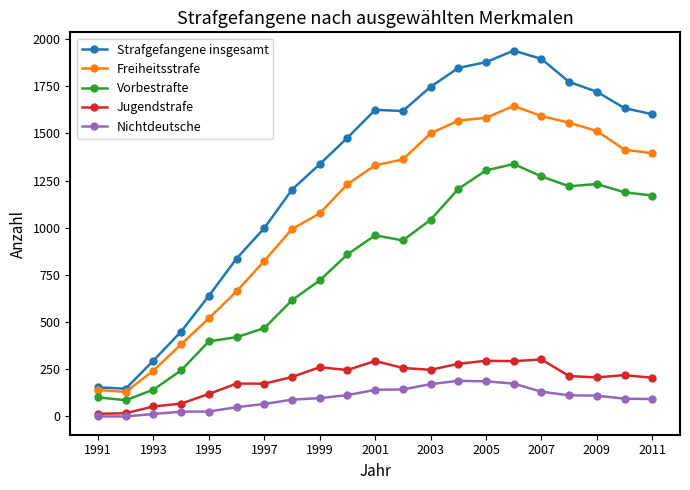

True or false: Freiheitsstrafe and Vorbestrafte cross at least once.

False